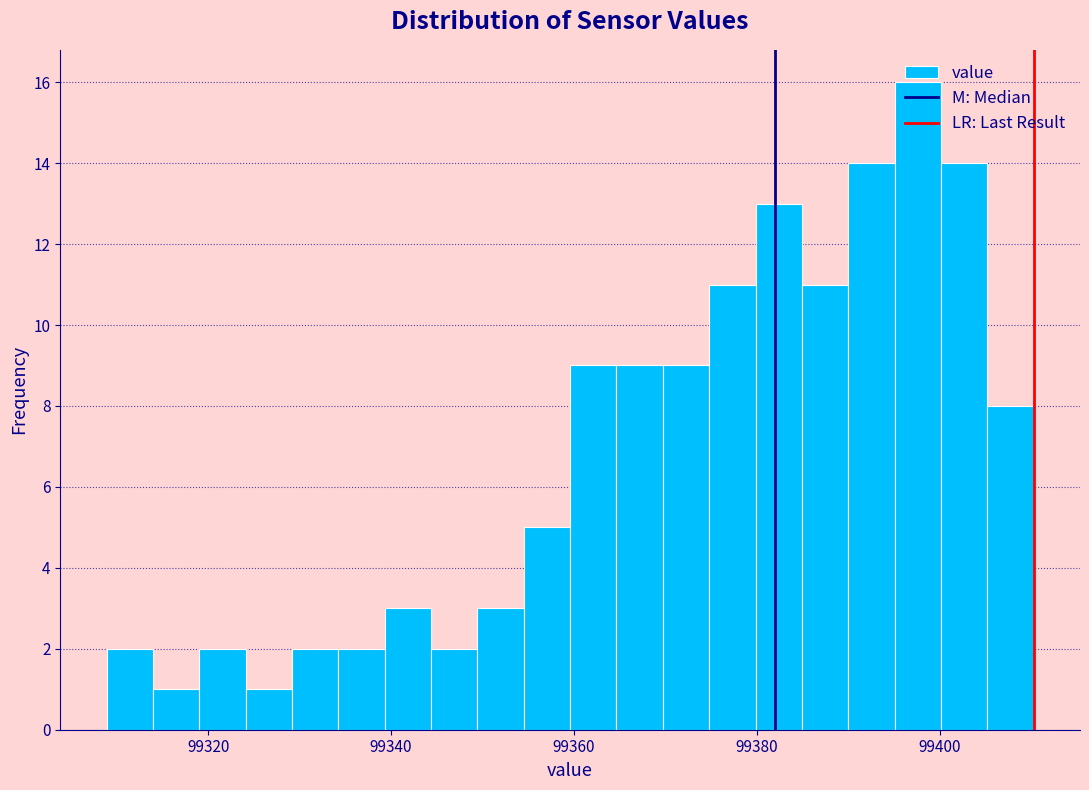

Read against the x-axis, roughly where is the centre of the tallest bar?

99398